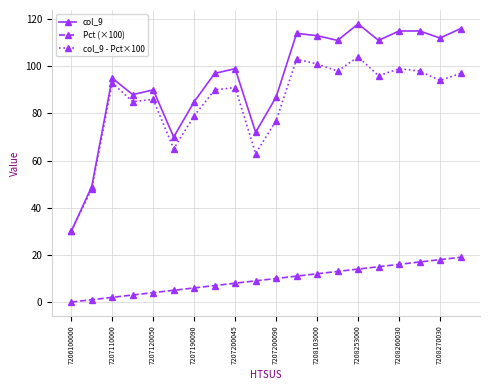

What is the maximum value shown in the chart?

118.0